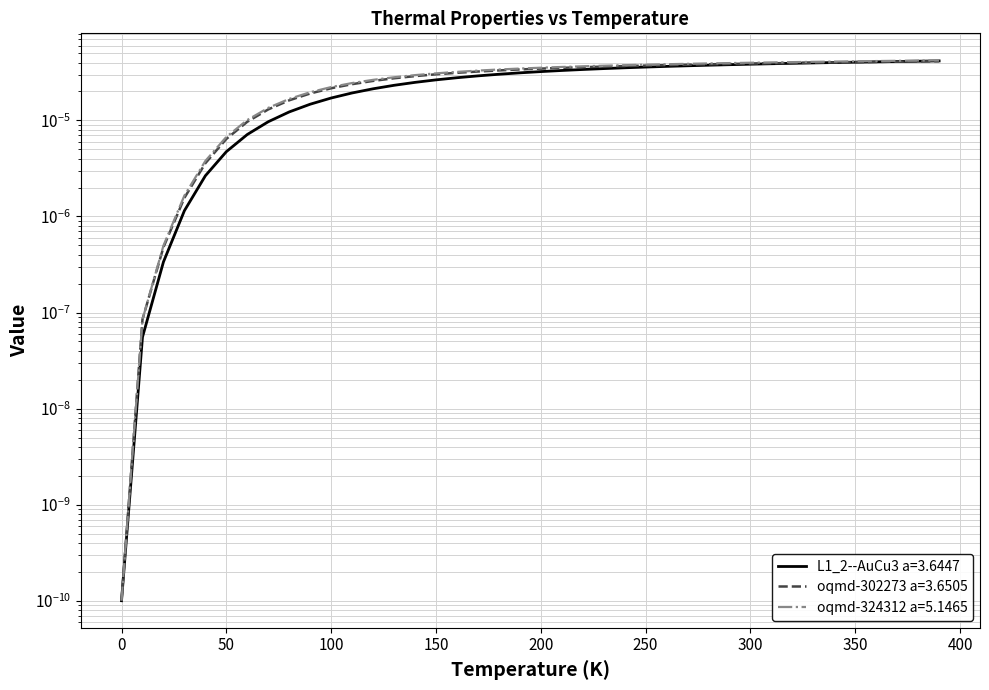

Which series has the widest spread of values?

oqmd-324312 a=5.1465